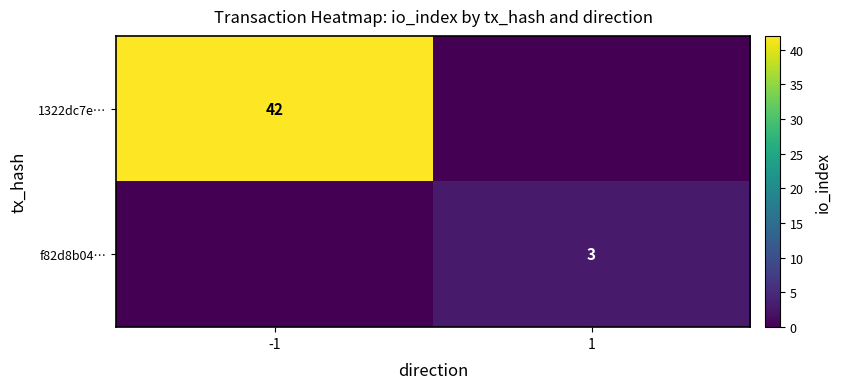

At how many categories does at least one series exceed 6?

1